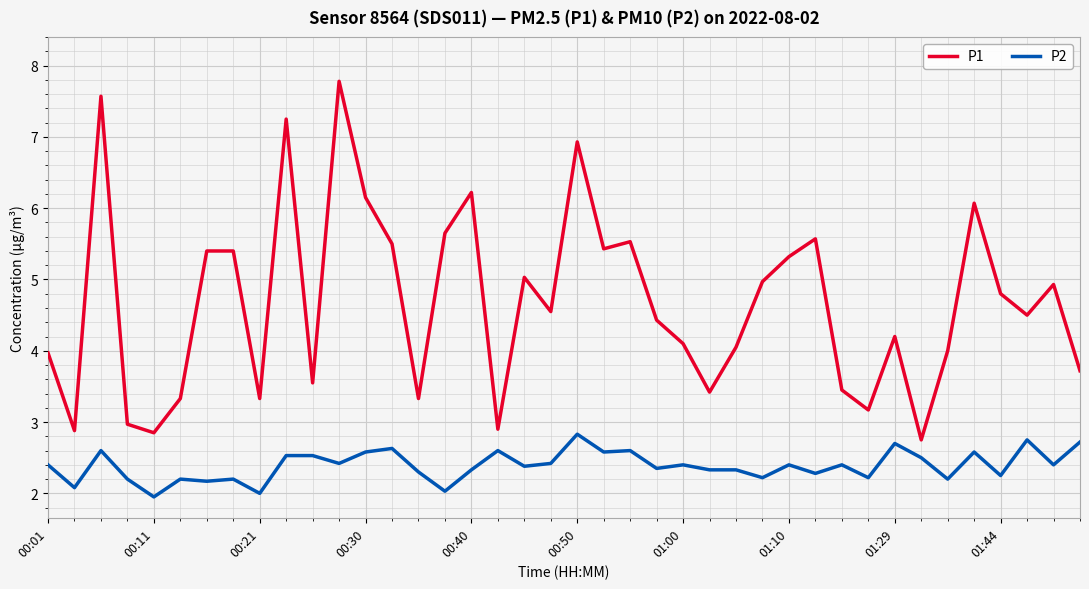

True or false: P1 and P2 cross at least once.

False